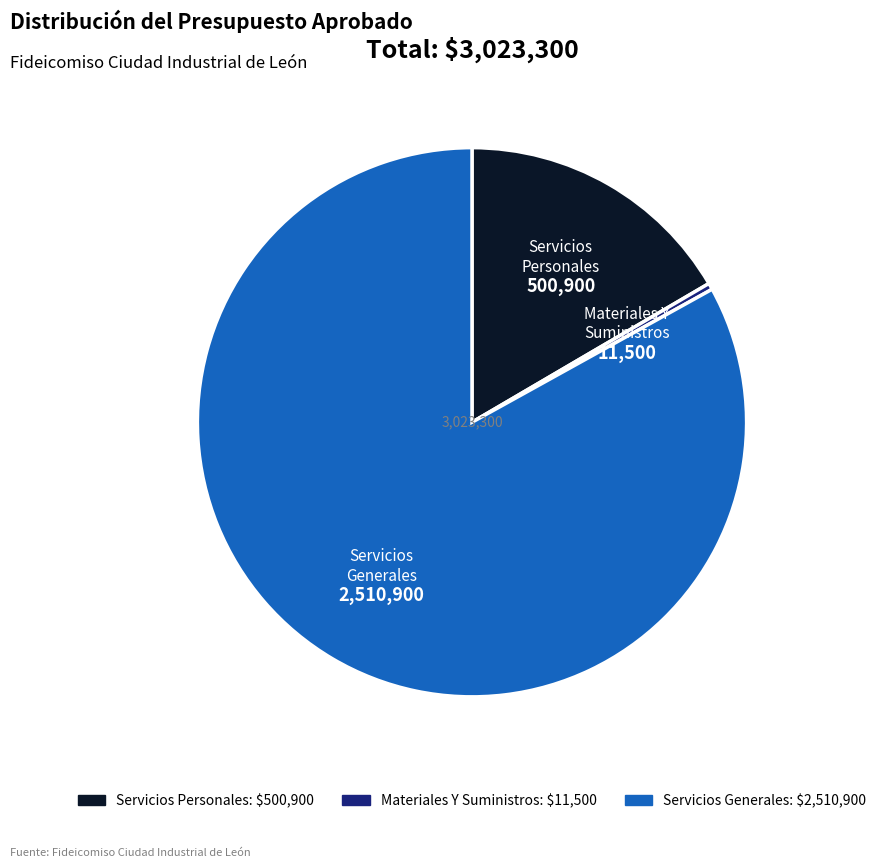

Combined, do Servicios Generales and Materiales Y Suministros account for over 50%?

Yes